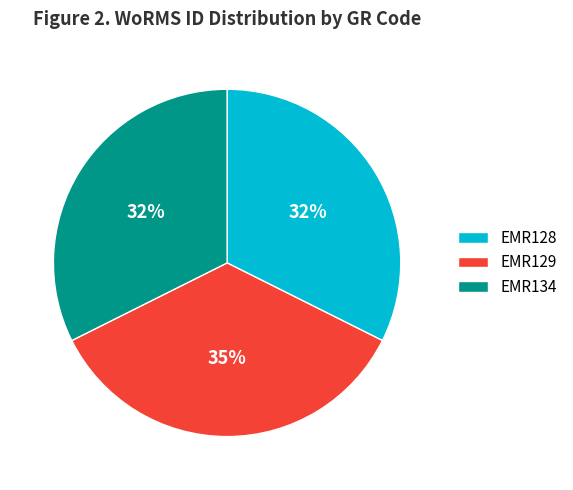

To the nearest percent, what percentage of the pie is EMR129?

35%